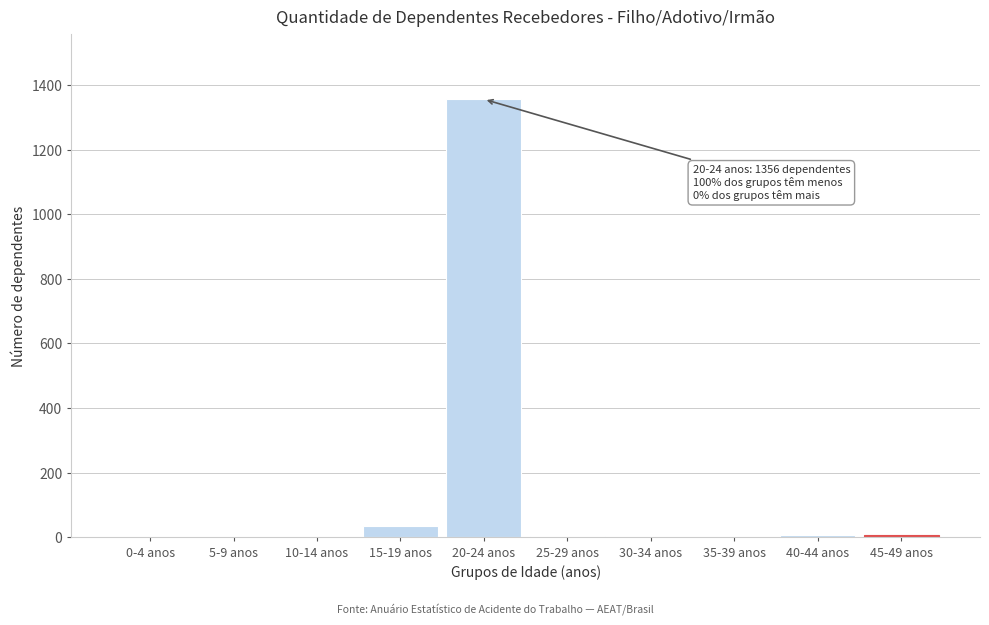

Which category has the highest value across all series?

20-24 anos